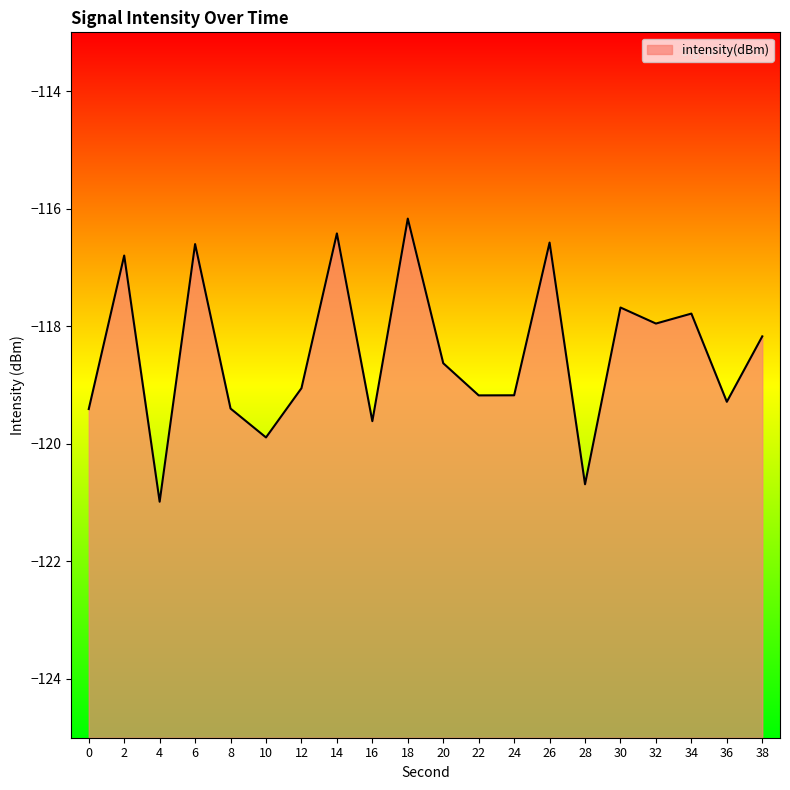

What is the sum of the values at 10 and 0?

-239.3